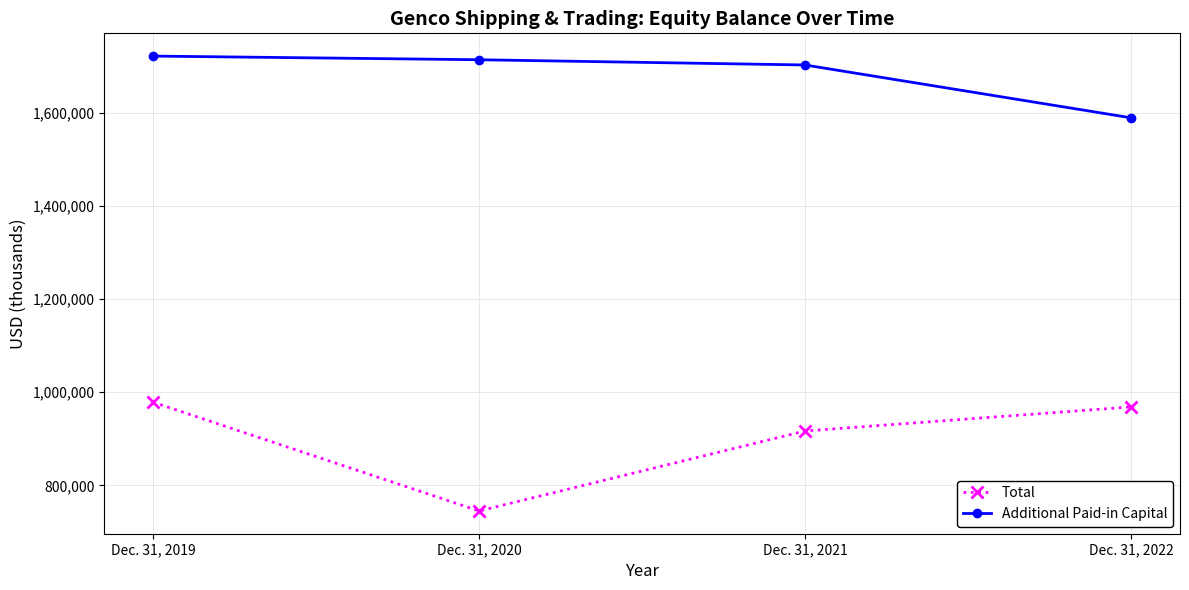

True or false: Additional Paid-in Capital and Total cross at least once.

False